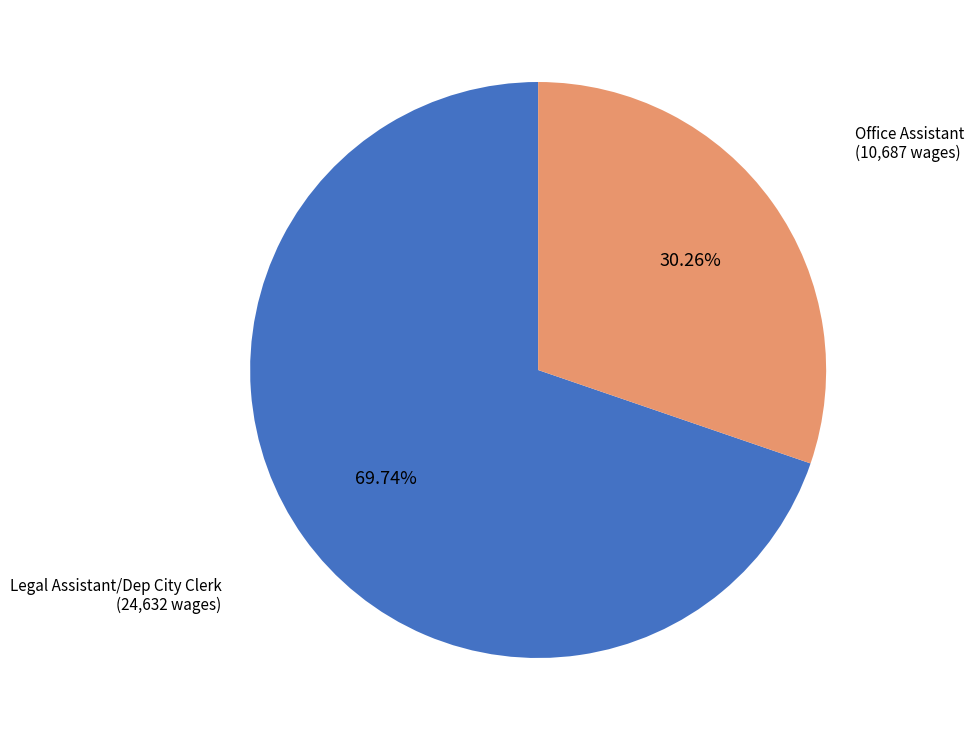

Which has a higher value, Office Assistant or Legal Assistant/Dep City Clerk?

Legal Assistant/Dep City Clerk